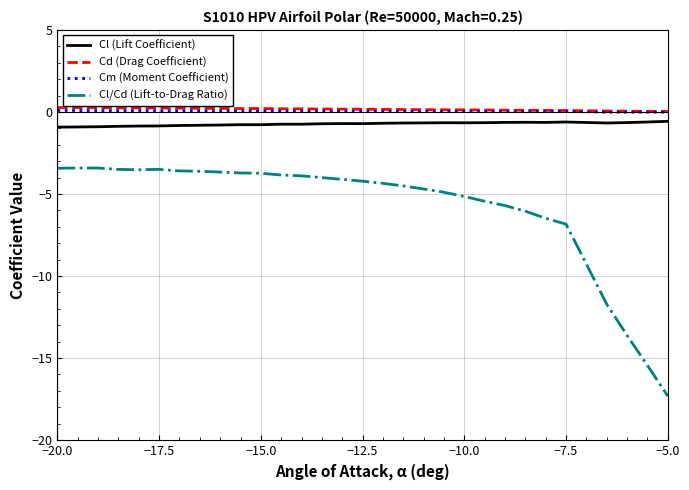

True or false: Cl/Cd (Lift-to-Drag Ratio) and Cd (Drag Coefficient) cross at least once.

False